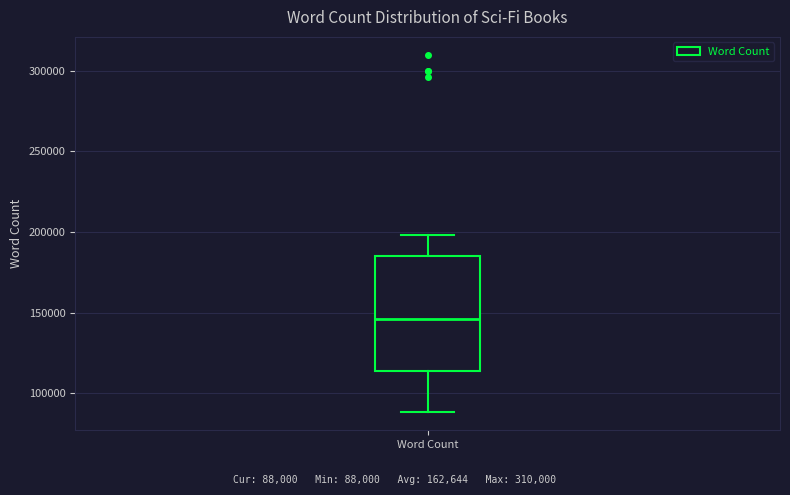

Transcribe this box plot: give where the median line is, the range the box spans, and where the two whiskers end, as read against the y-axis. The values are not printed on the chart, so give them approximately, as read against the axis.

median 145000, box 115000 to 185000, whiskers 90000 to 200000